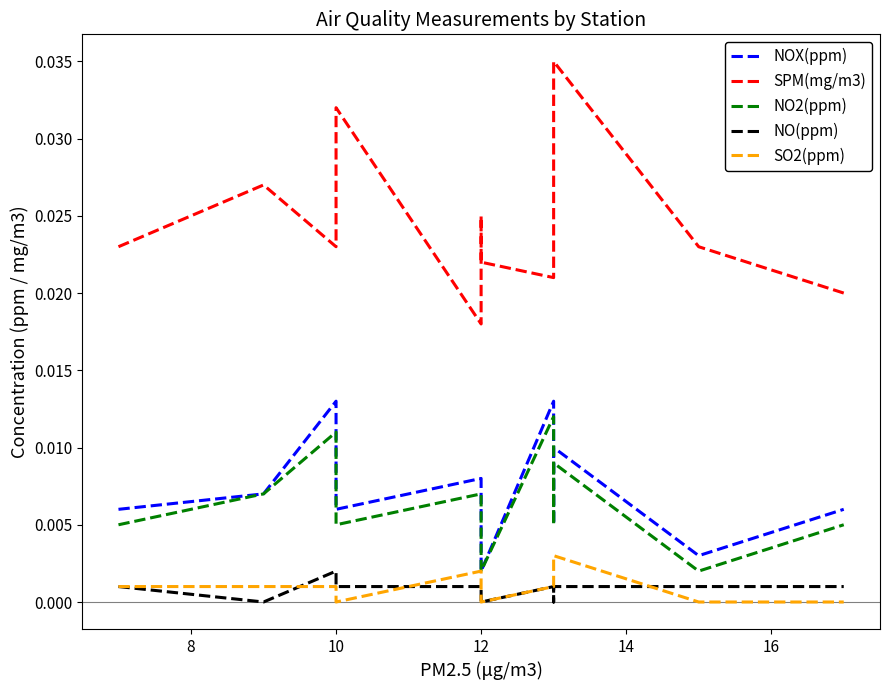

True or false: NO2(ppm) and NOX(ppm) cross at least once.

False